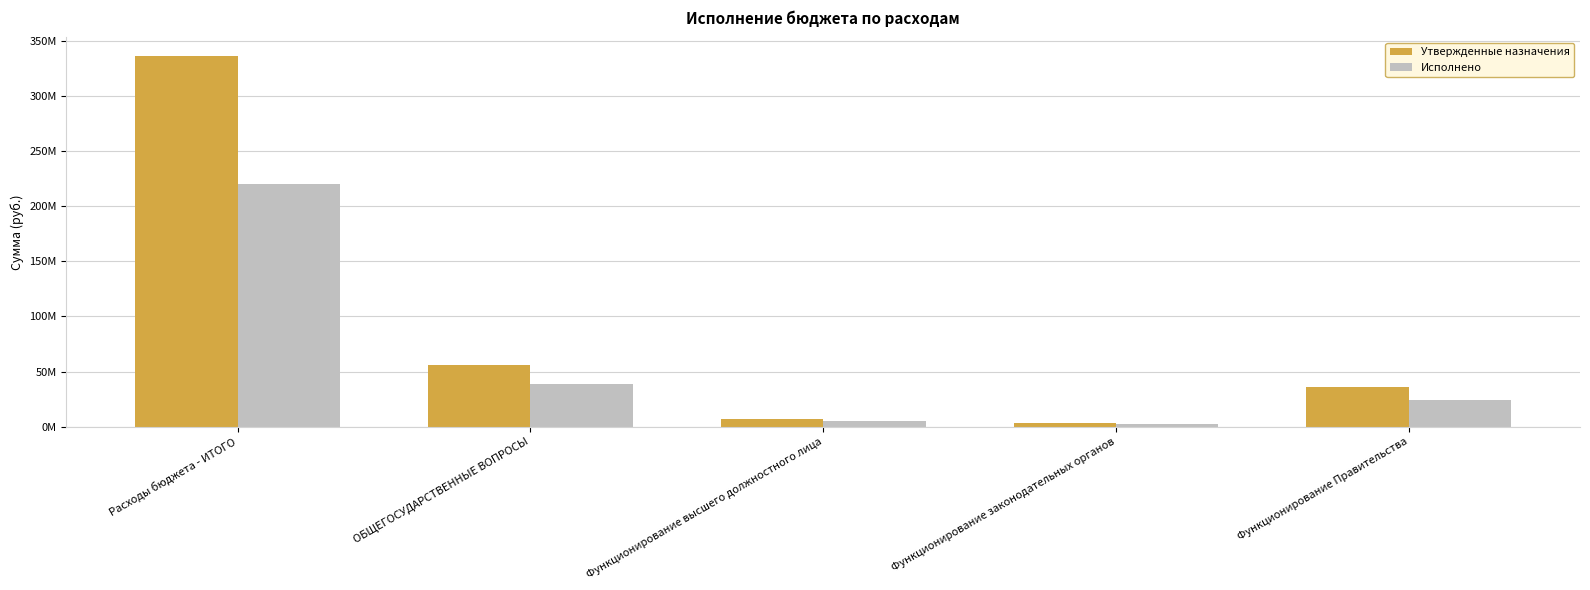

Are the bars grouped side by side (vs. stacked)?

Yes